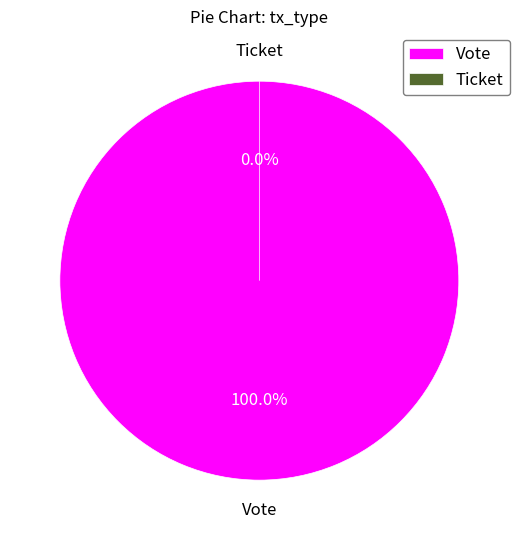

How many slices are in this pie chart?

2